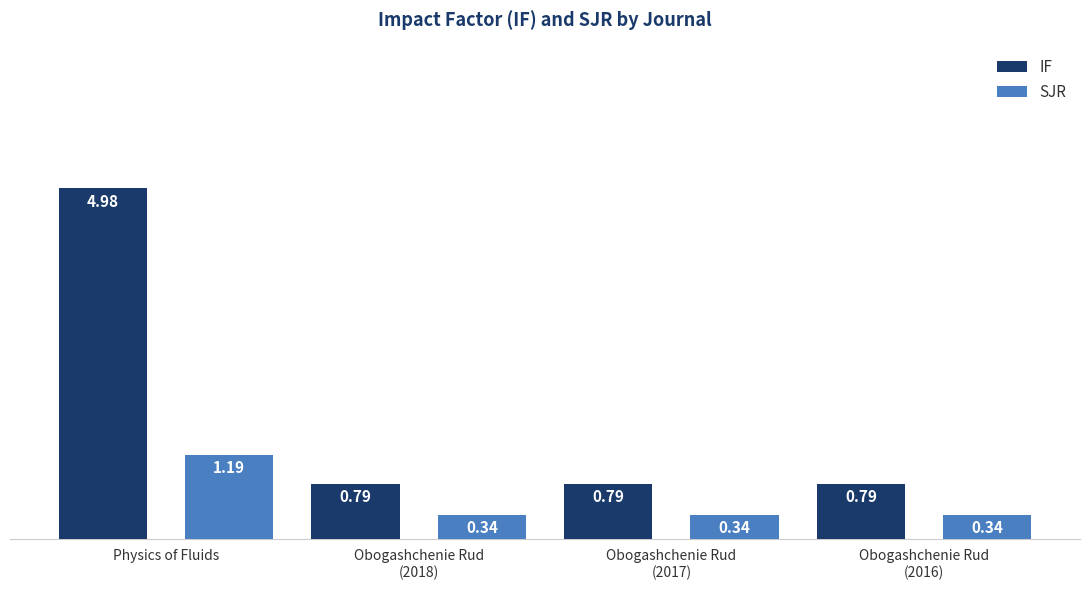

List the series in order of their peak value, highest first.

IF, SJR